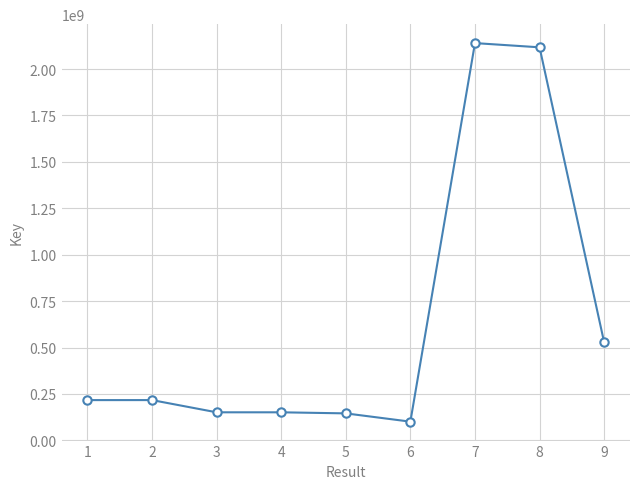

Read the value at 1, to the nearest 10.

216810870